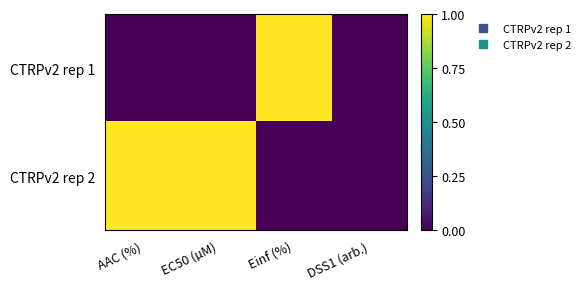

At how many categories does at least one series exceed 0?

3